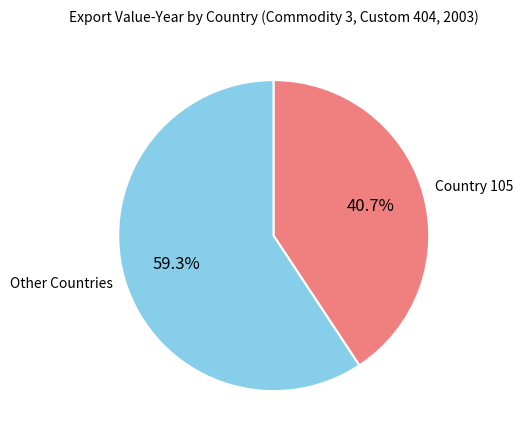

Rank the categories by value from highest to lowest.

Other Countries, Country 105